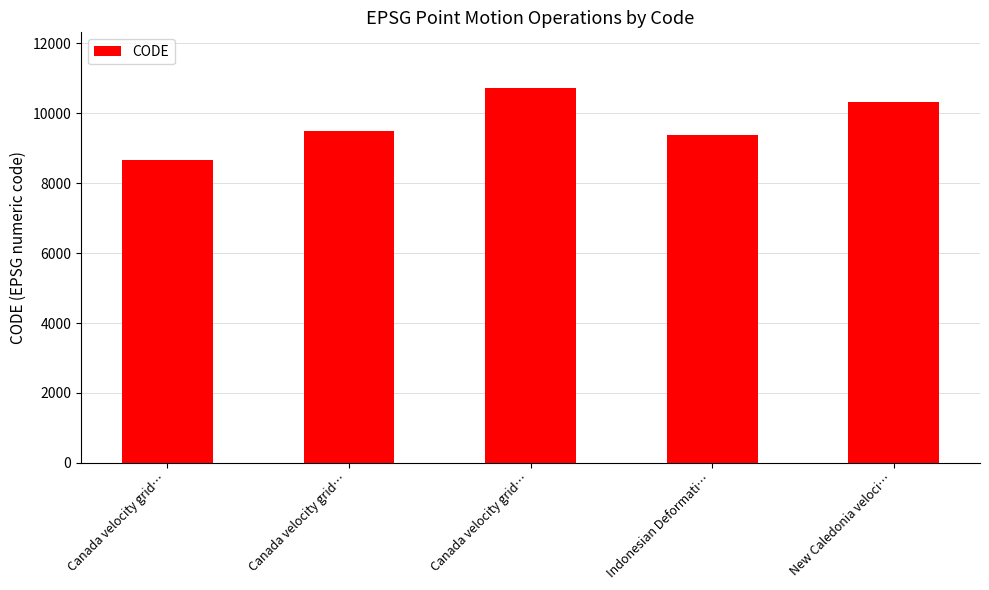

Does the chart contain any negative values?

No